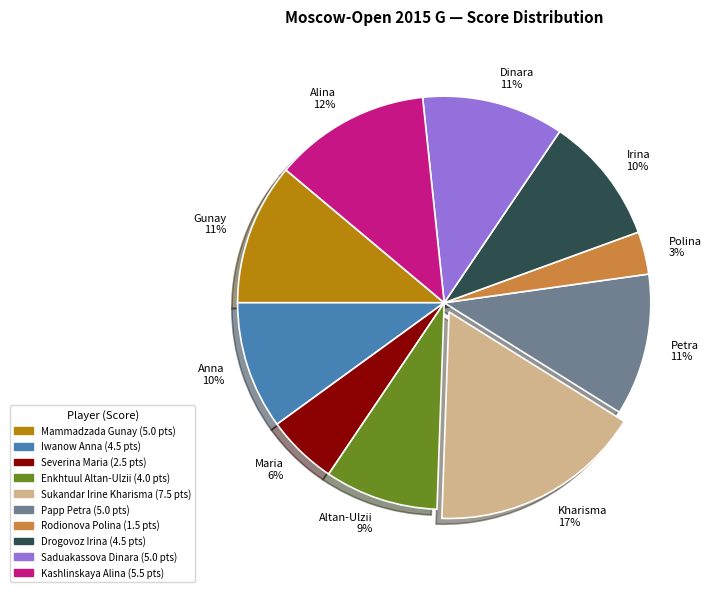

Do Petra 11% and Dinara 11% together represent more than half of the pie?

No